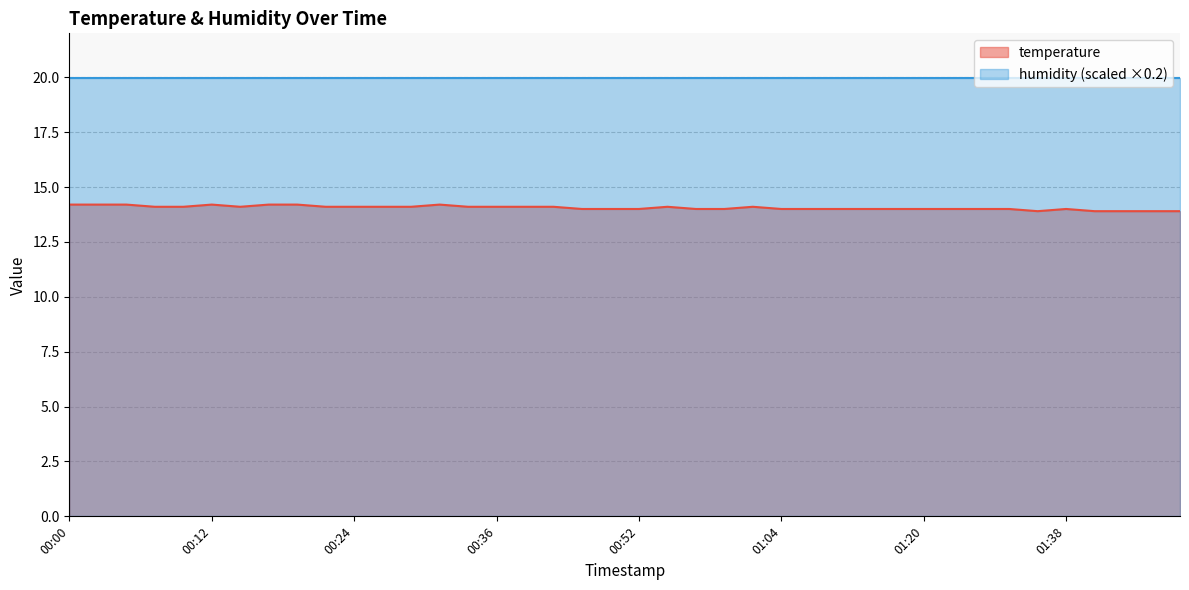

True or false: the data has more than 1 interior local peaks.

True